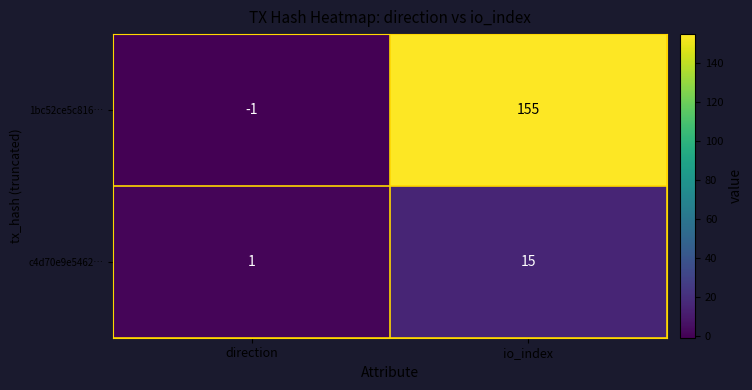

What is the sum of all 1bc52ce5c816… values?

154